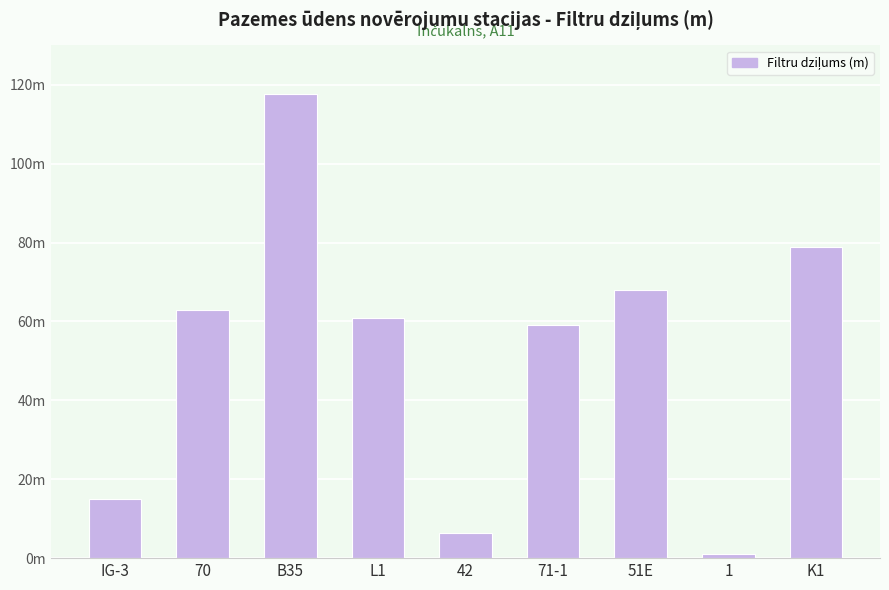

At which label does the data first exceed 61?

70